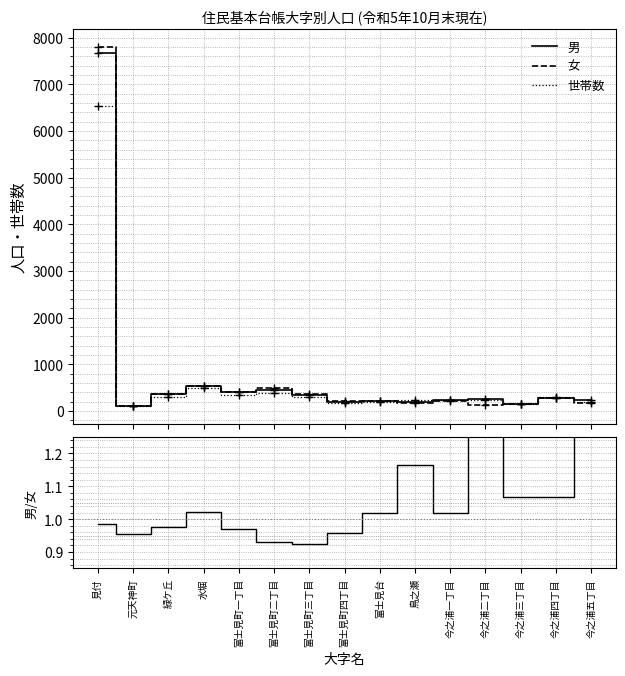

Between 元天神町 and 今之浦五丁目, which series saw the biggest shift?

男